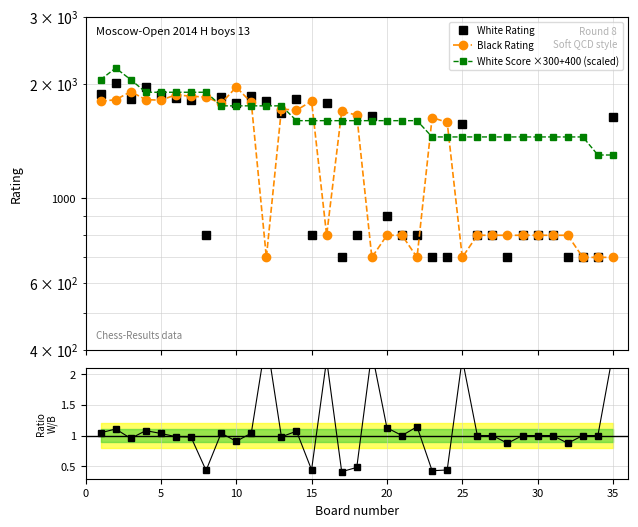

At how many categories does at least one series exceed 1825?

11